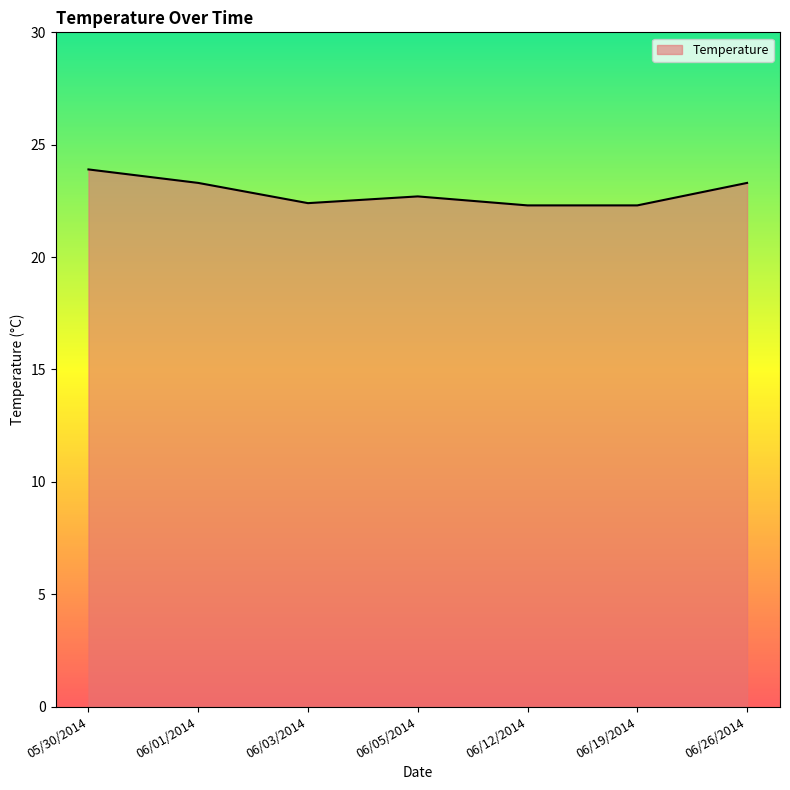

Read the value at 06/01/2014.

23.3